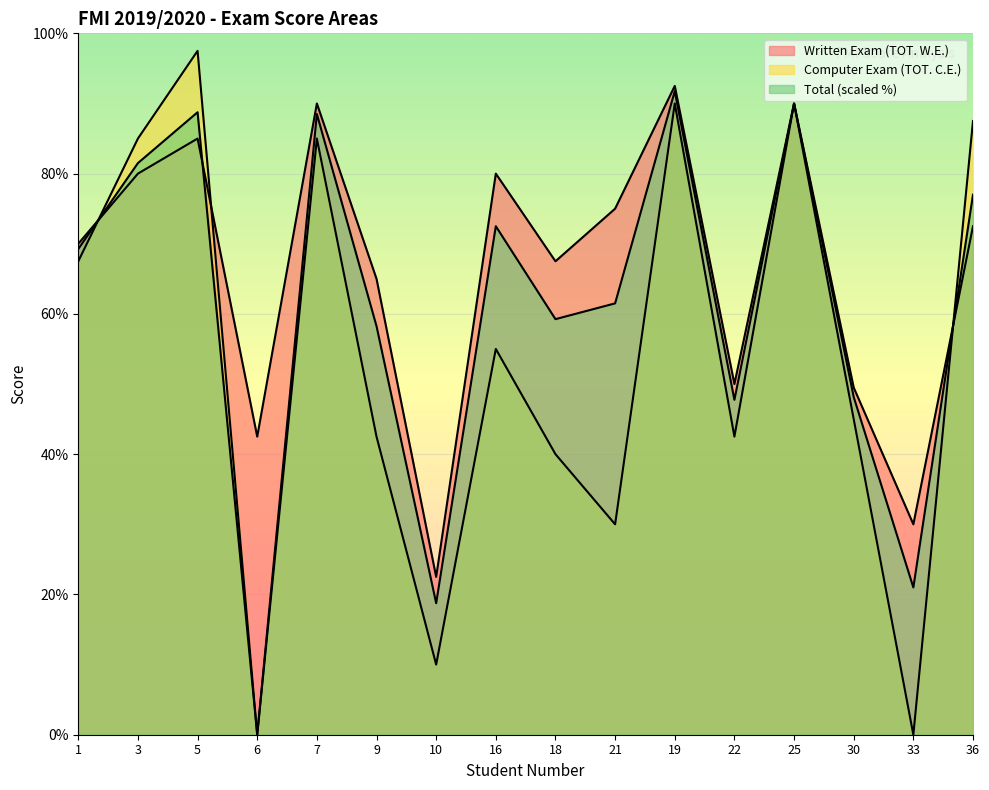

At how many categories does at least one series exceed 62?

11